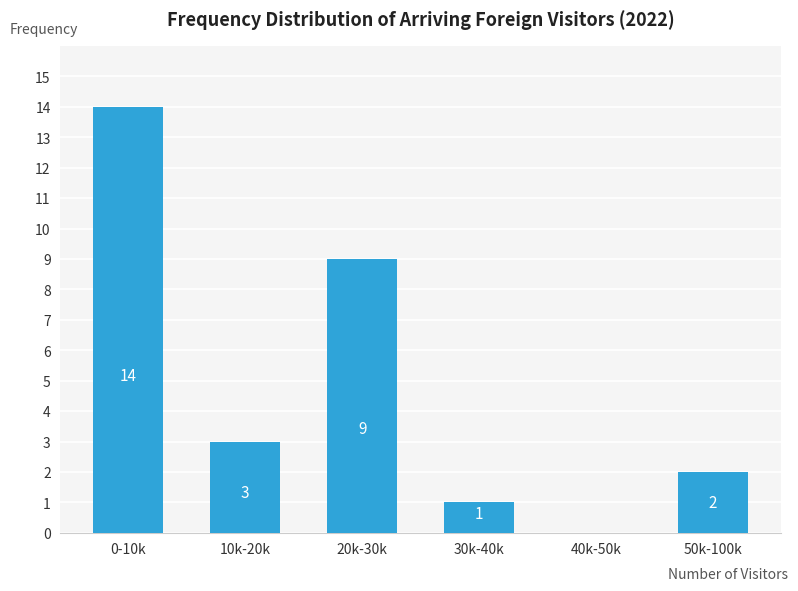

Reading left to right, transcribe all the data shown in this chart.

0-10k=14	10k-20k=3	20k-30k=9	30k-40k=1	40k-50k=0	50k-100k=2